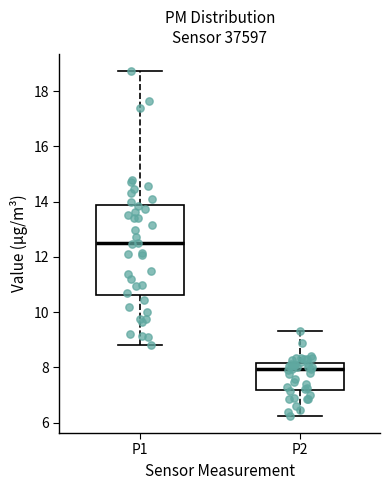

Reading left to right, read every box against the y-axis: the position of its median line, the range the box covers, and the ends of its whiskers. The values are not printed on the chart, so give them approximately, as read against the axis.

P1: median 12.4, box 10.6 to 13.8, whiskers 8.8 to 18.8
P2: median 8.0, box 7.2 to 8.2, whiskers 6.2 to 9.4